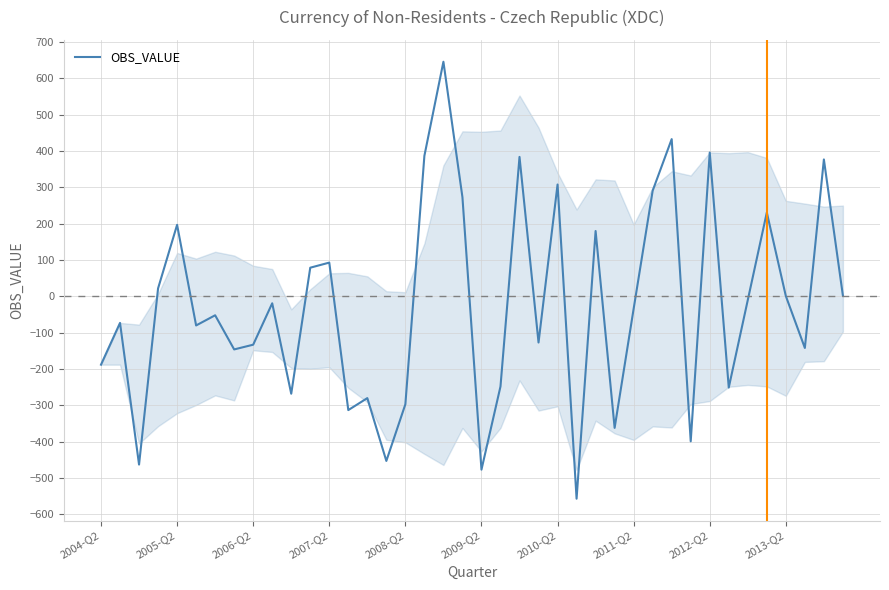

What is the maximum value shown in the chart?

646